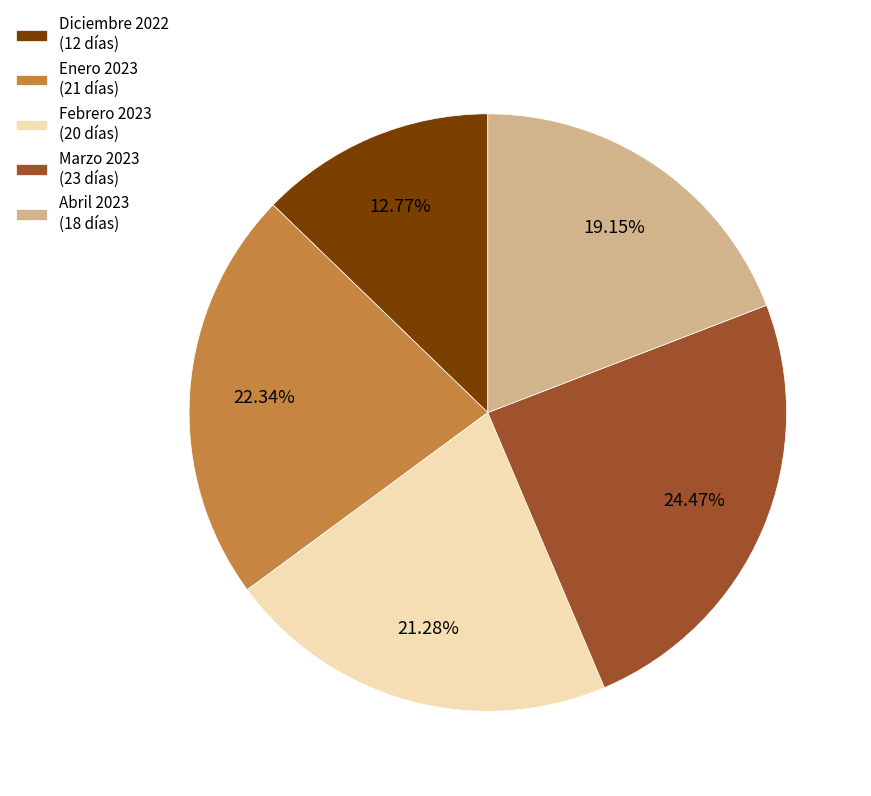

What is the ratio of the value at Febrero 2023 (20 días) to the value at Diciembre 2022 (12 días)?

1.7